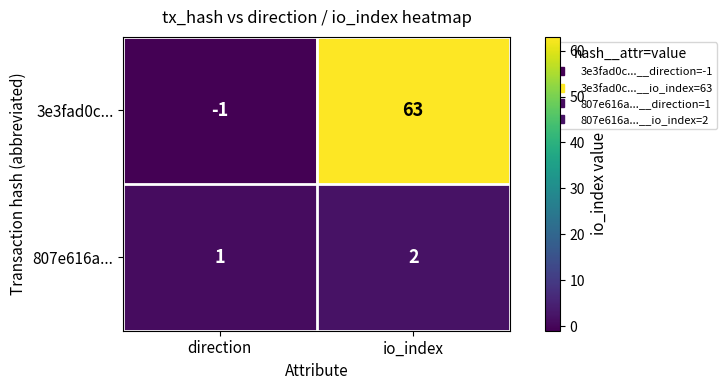

At how many categories does at least one series exceed 43?

1